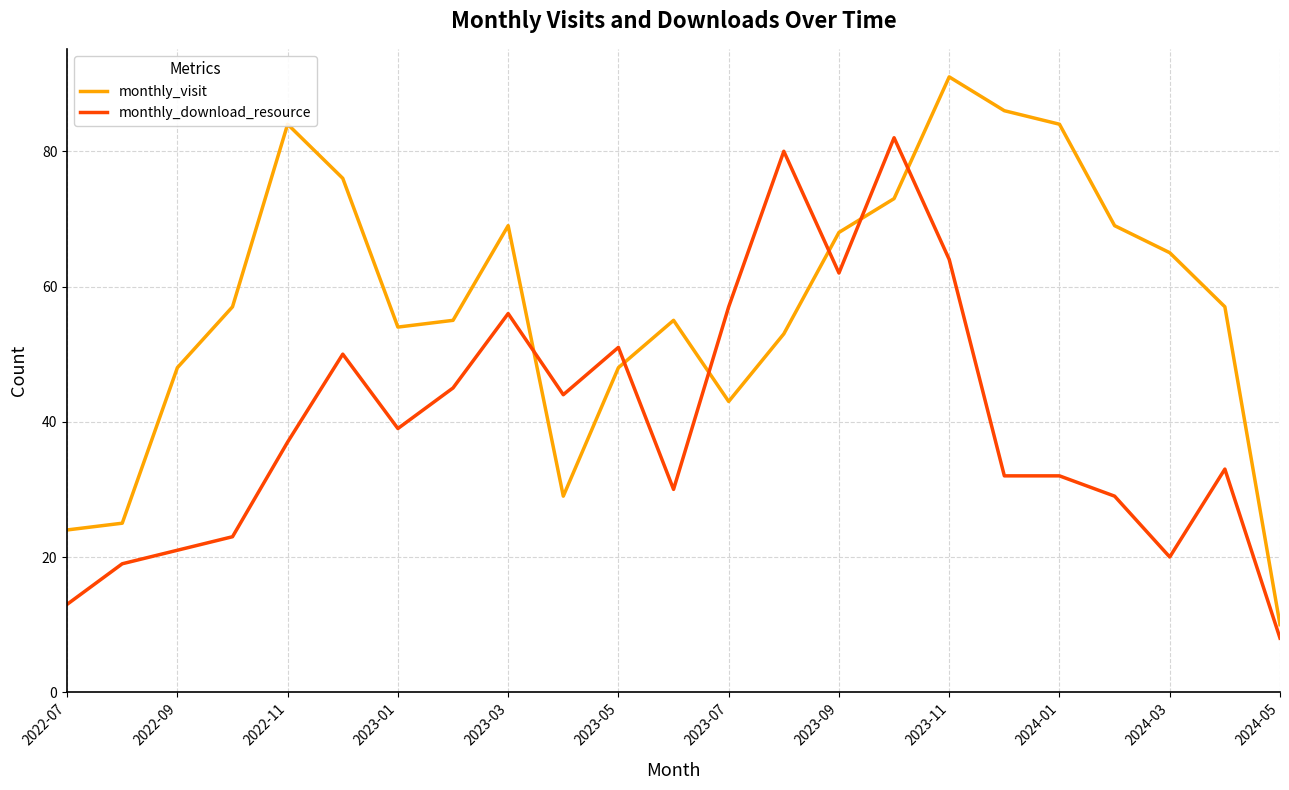

What is the maximum value for monthly_download_resource?

82